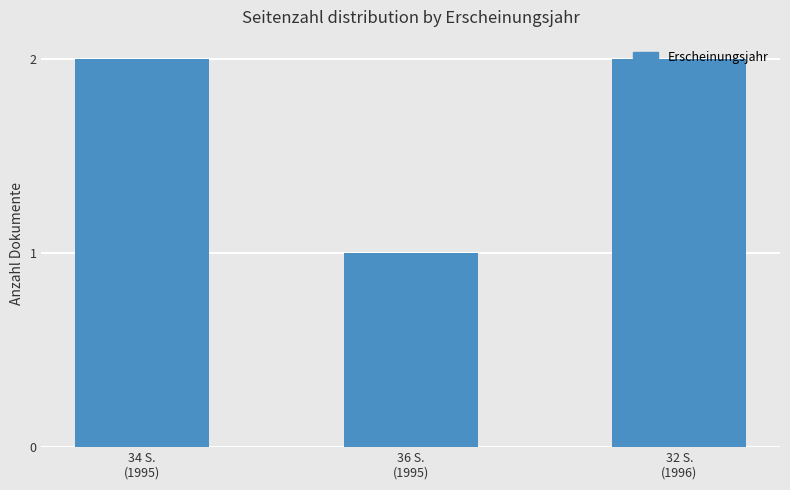

What is the value of the 3rd bar from the left?

2